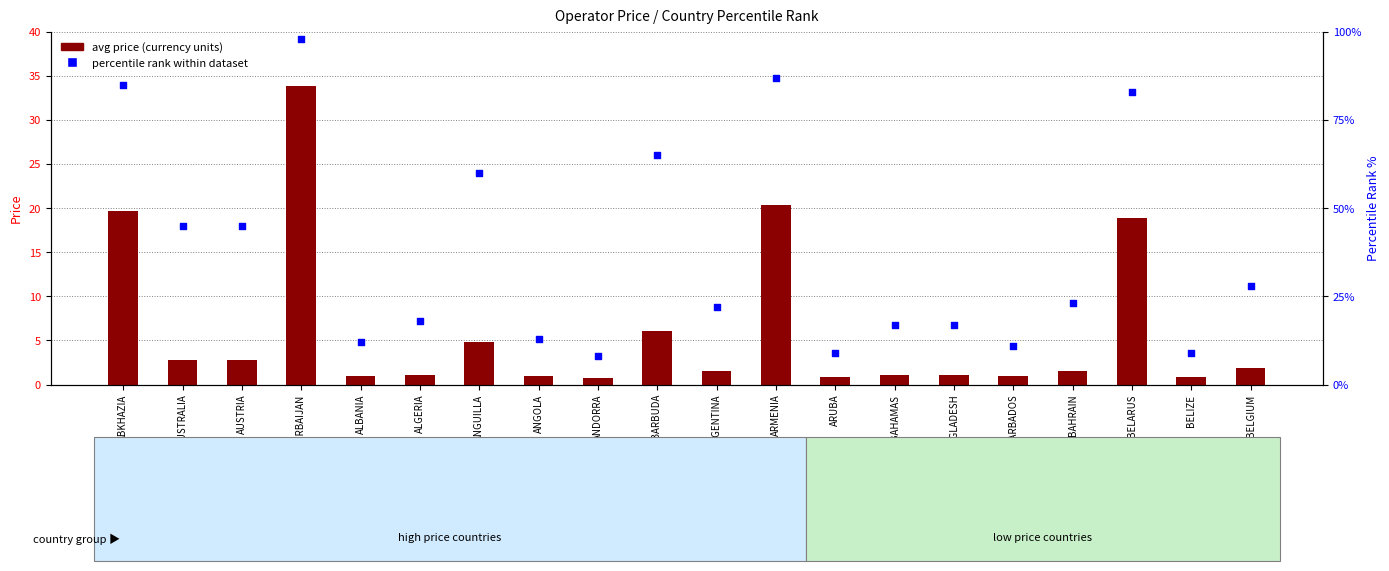

Which series reaches the minimum Y coordinate?

avg price (currency units)